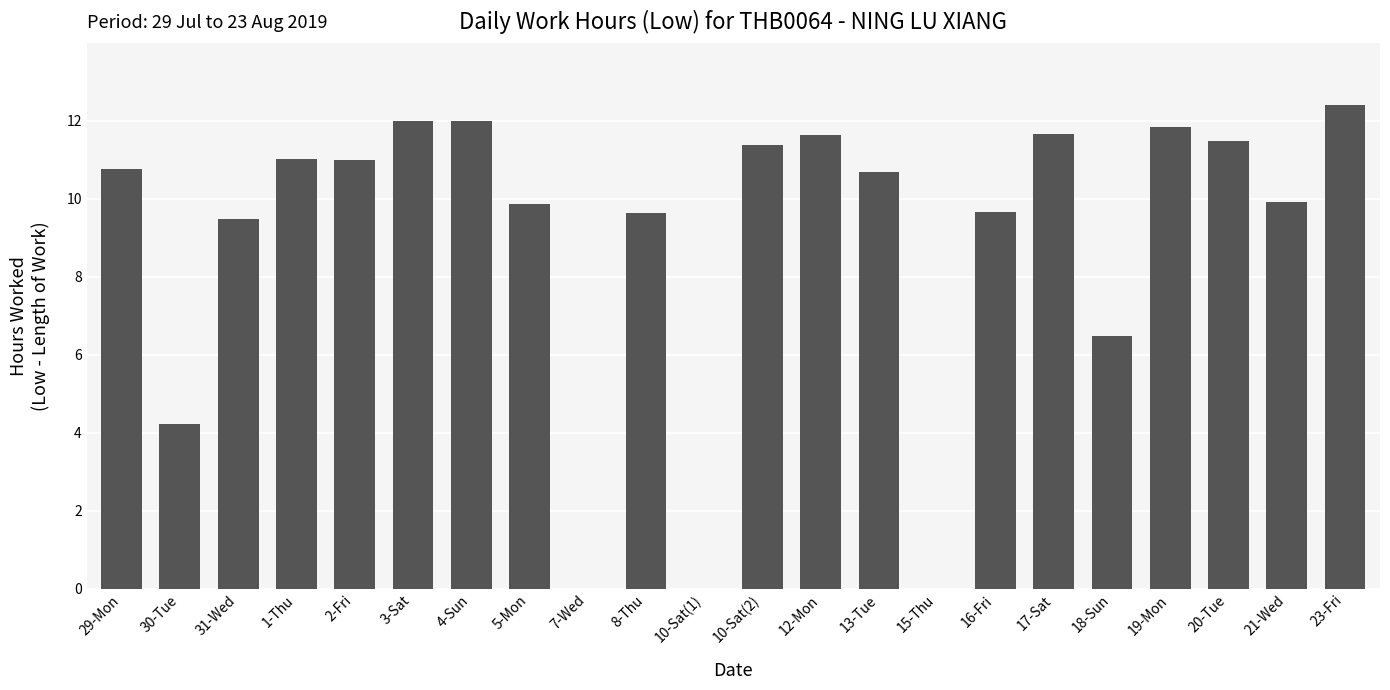

Where is the data nearest to the value 6?

18-Sun